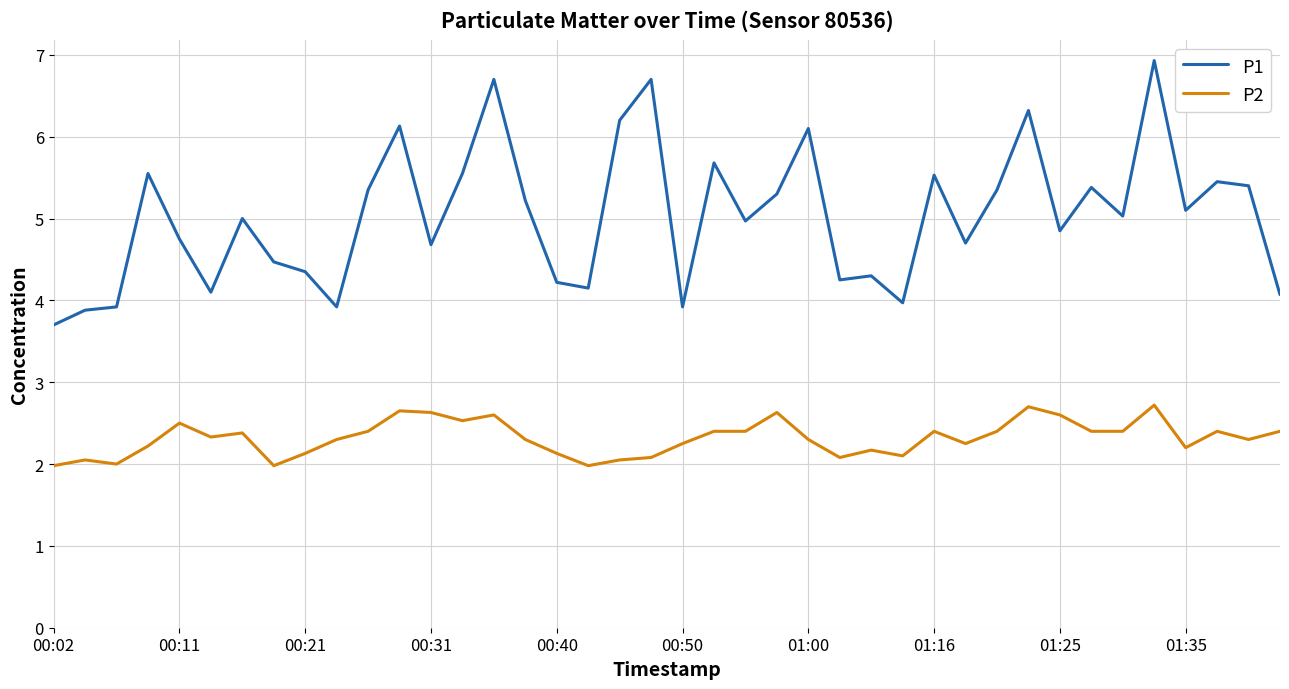

True or false: P2 has more than 0 points higher than both neighbors.

True